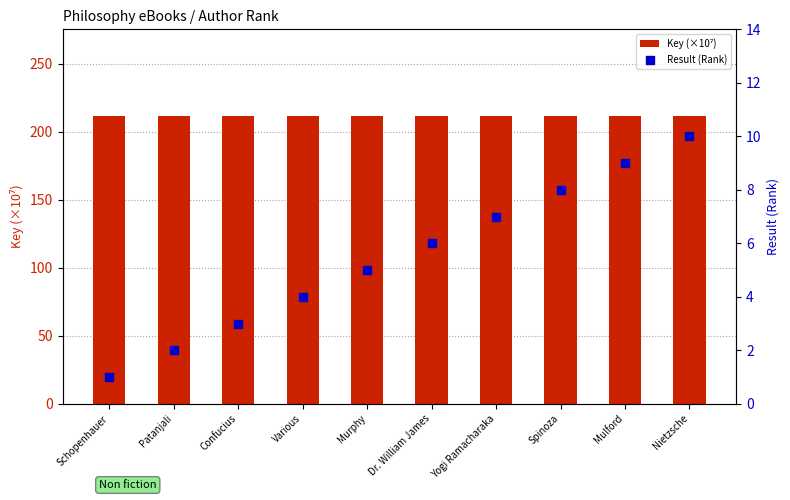

What are all the series names shown in the legend?

Key (×10⁷), Result (Rank)